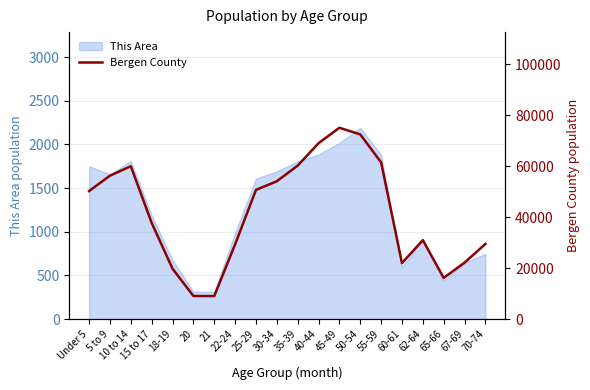

Which category has the highest value in the This Area series?

50-54